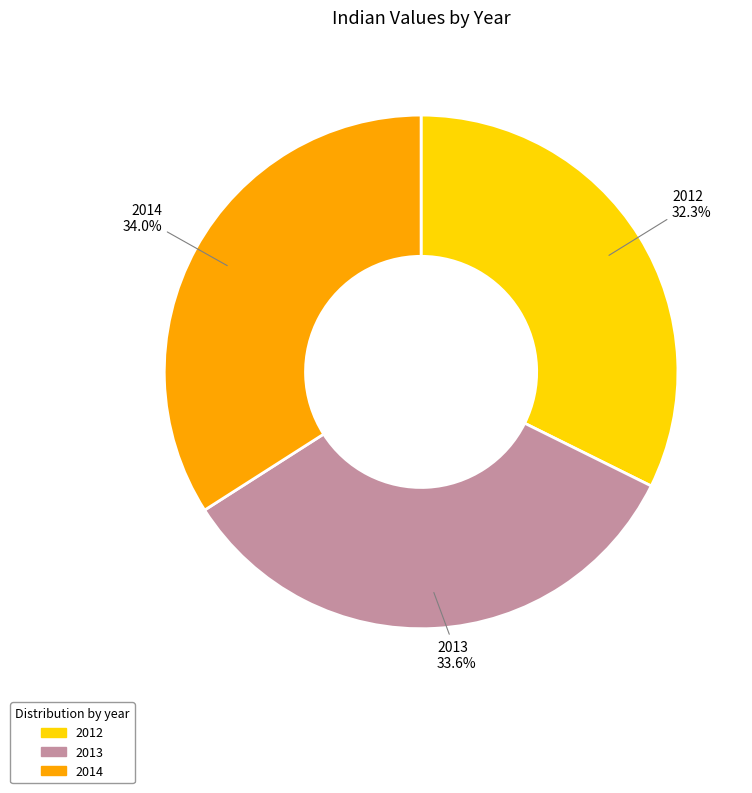

Count the number of slices in the pie.

3